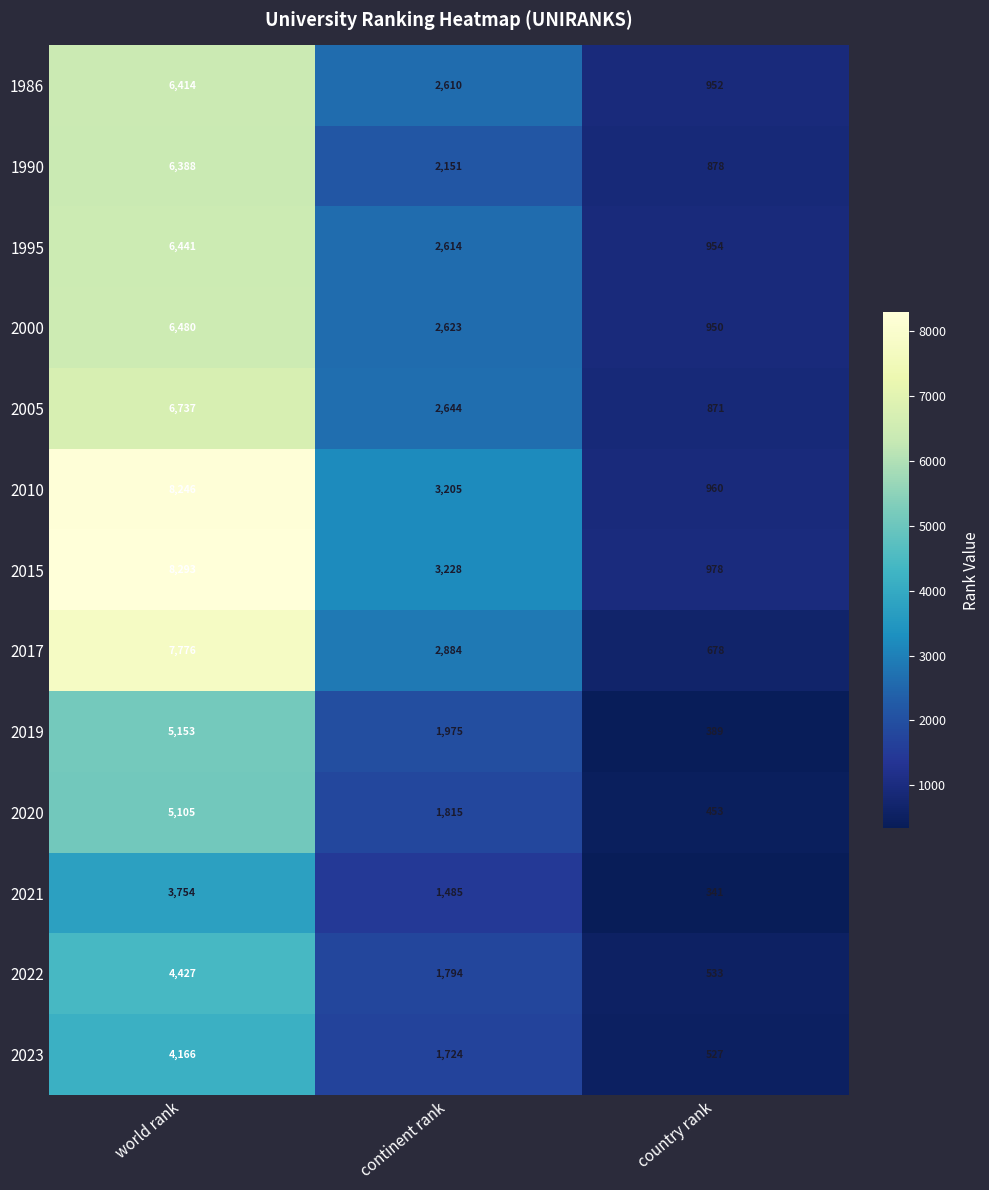

What is the total value across all series at country rank?

9464